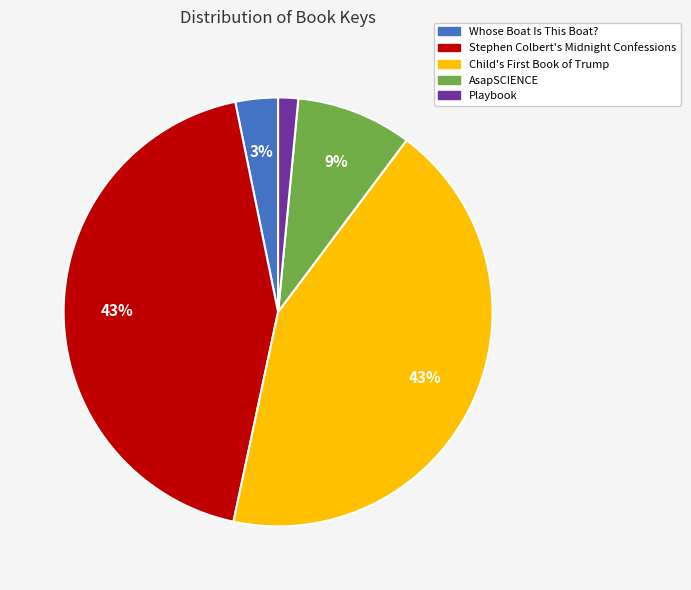

Does any single category account for the majority?

No